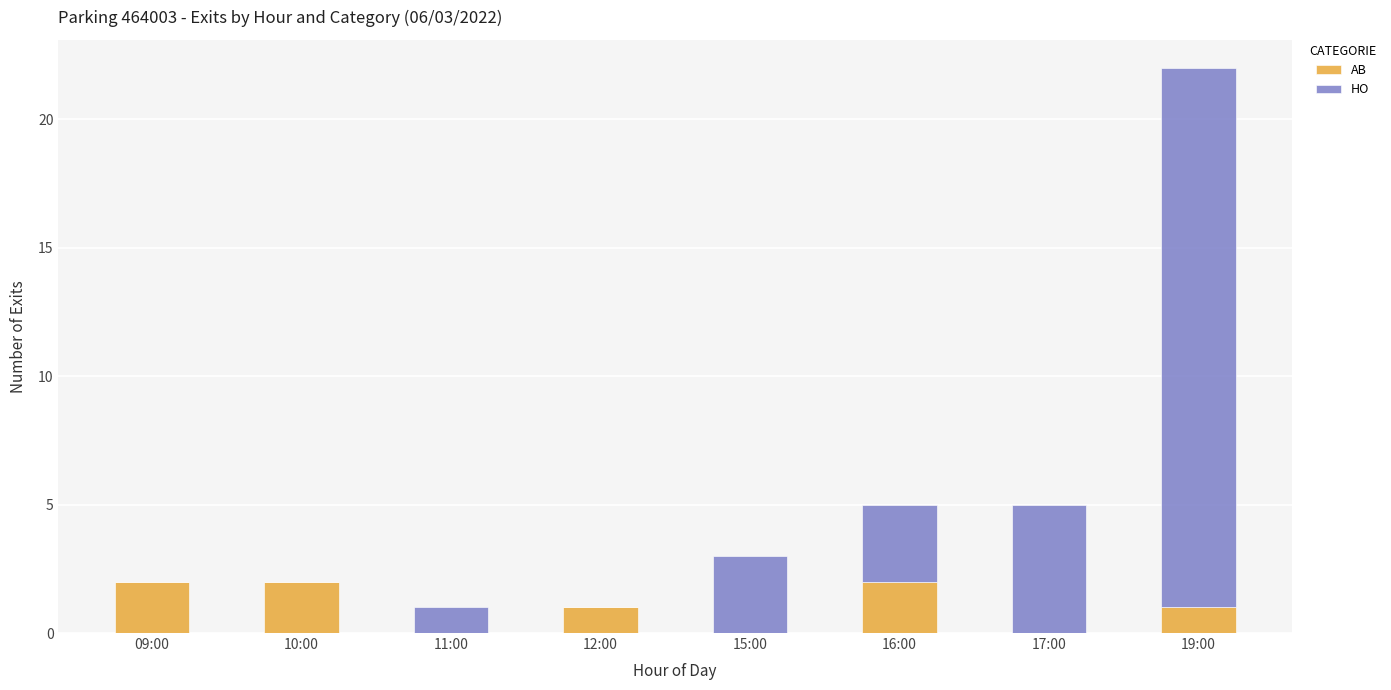

At which category is the sum across all series the highest?

19:00